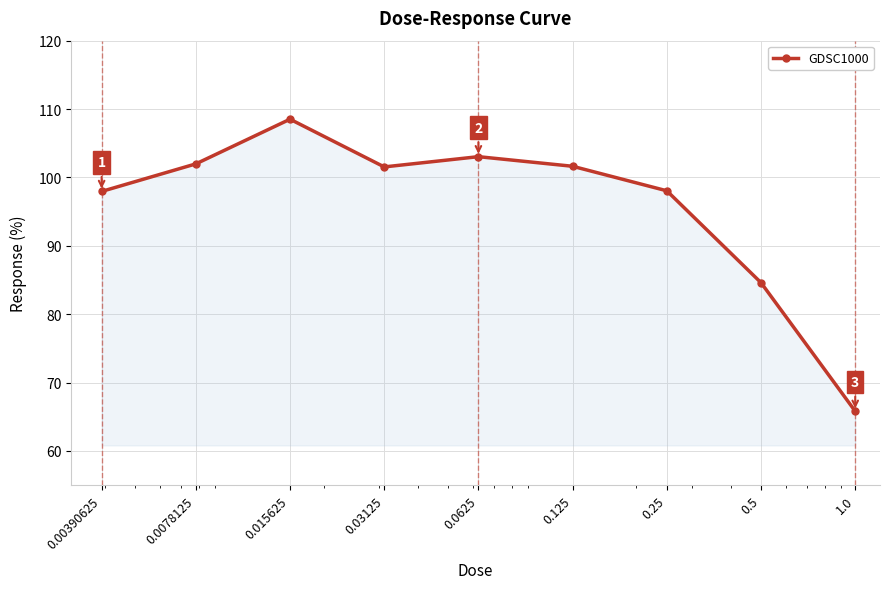

True or false: the data has more than 2 interior local peaks.

False